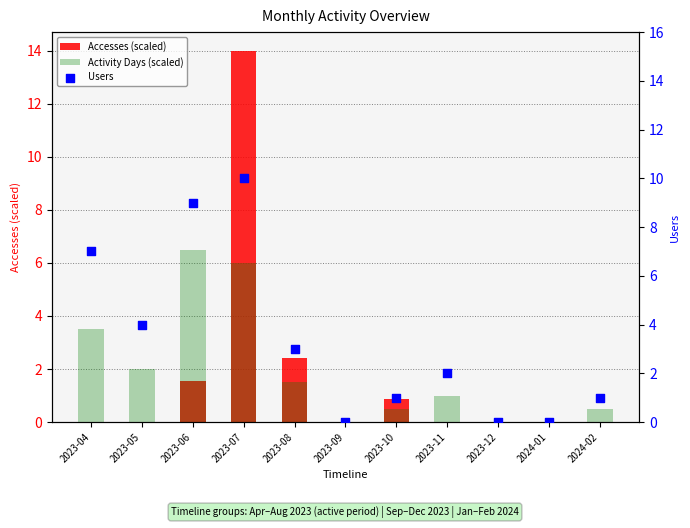

Which series has the largest Y range (max minus min)?

Accesses (scaled)